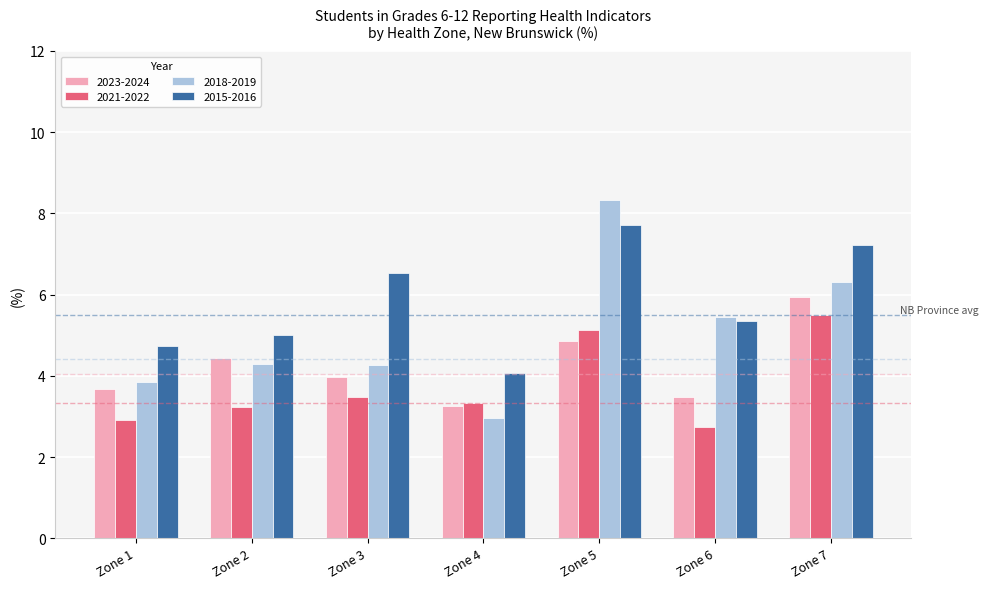

True or false: 2021-2022 has a value of 3.3 at Zone 4.

True